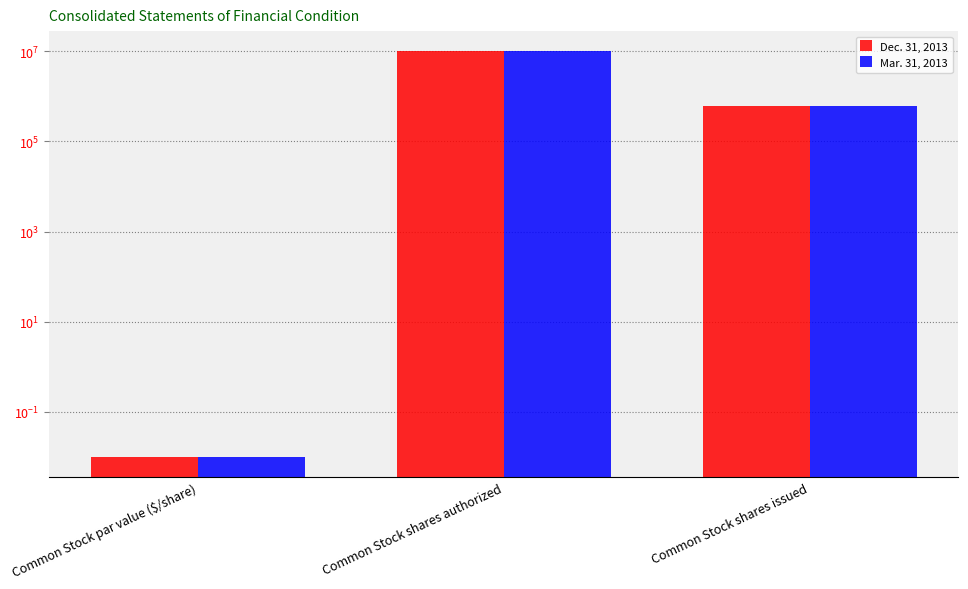

What is the difference between the Mar. 31, 2013 values at Common Stock shares issued and Common Stock shares authorized?

9391884.0